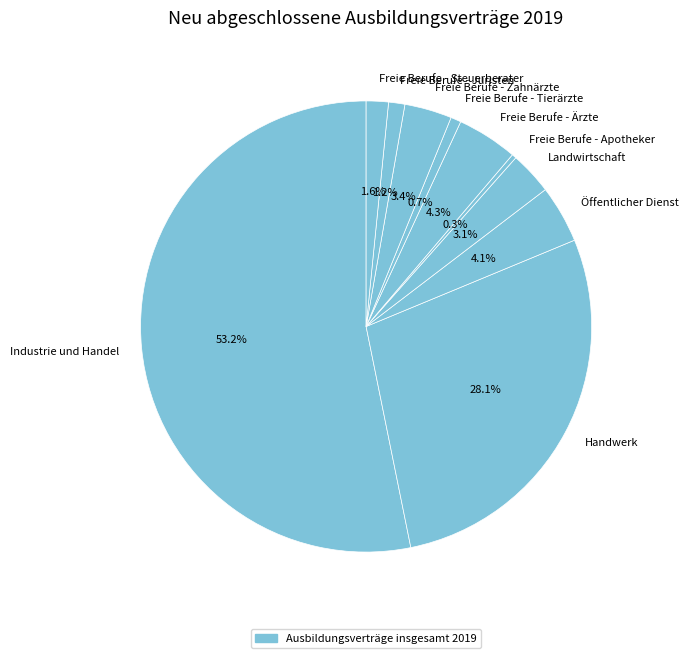

The Freie Berufe - Tierärzte slice represents 1% of the pie. True or false?

True